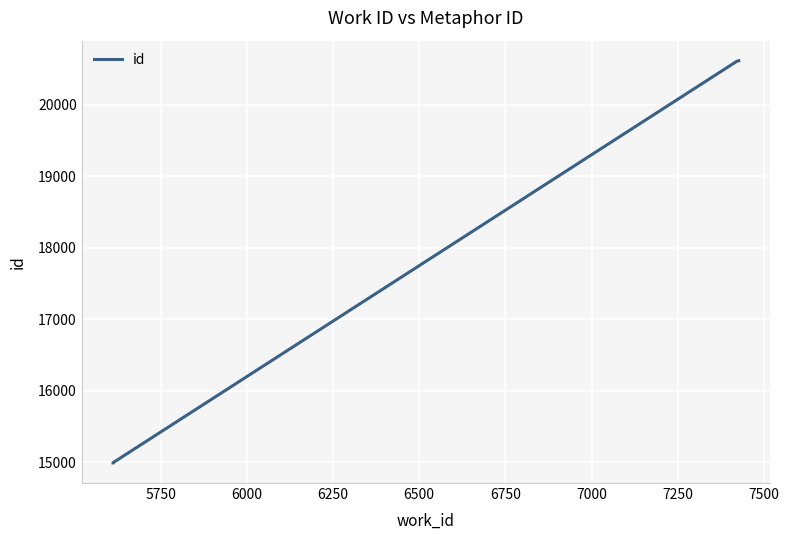

How many series are shown in this chart?

1